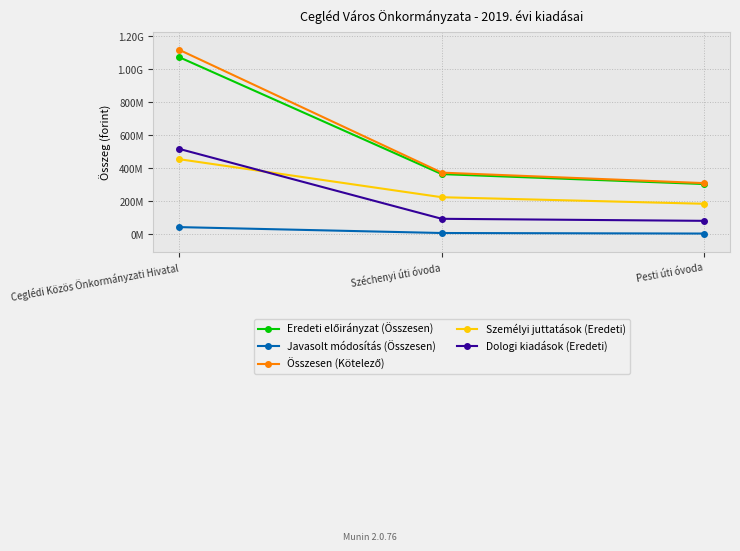

Which category has the highest value in the Összesen (Kötelező) series?

Ceglédi Közös Önkormányzati Hivatal